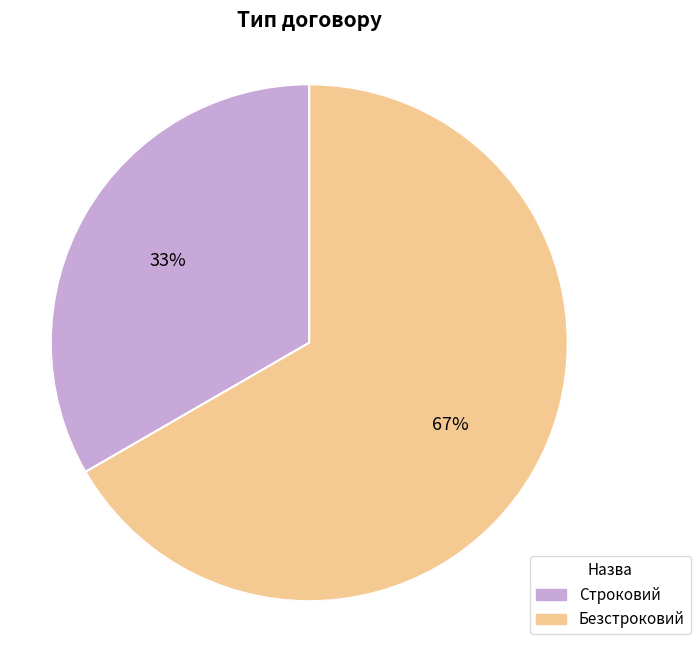

To the nearest percent, what is the combined percentage of Безстроковий and Строковий?

100%